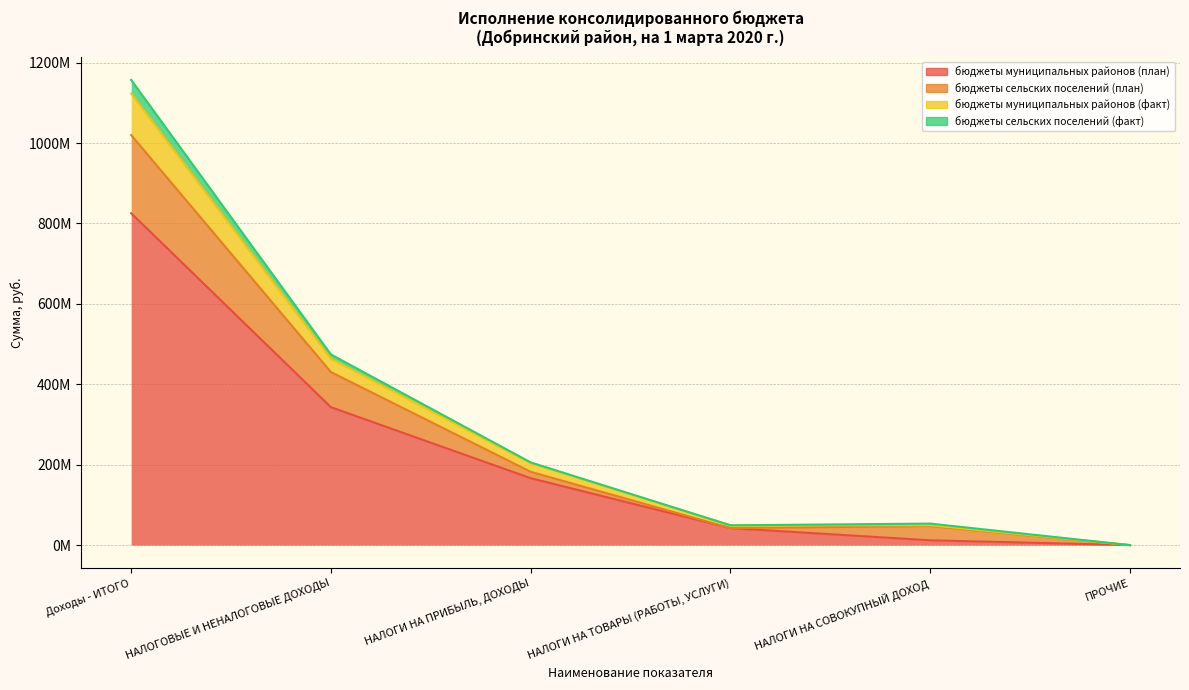

True or false: бюджеты муниципальных районов (план) has a value of -381181016.1 at ПРОЧИЕ.

False